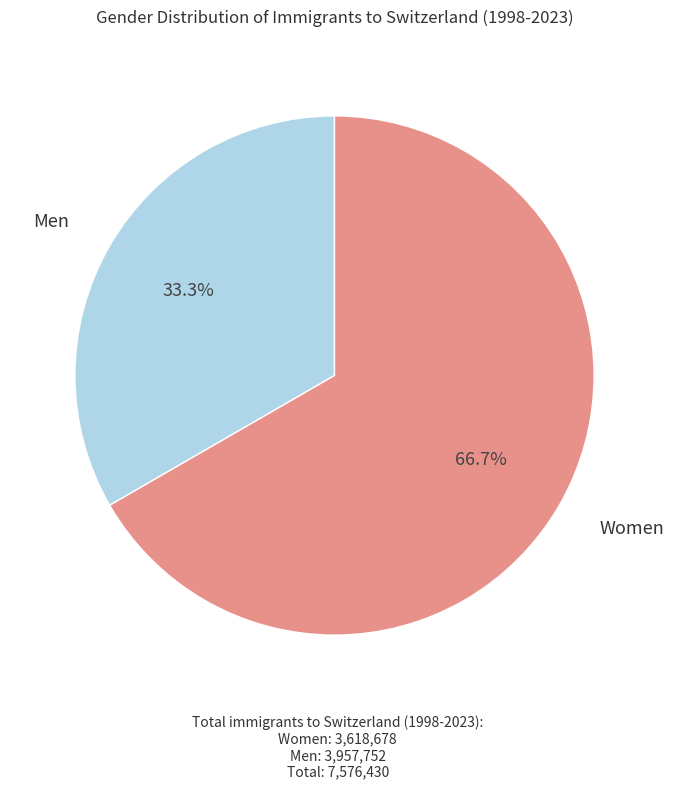

Which slice is the smallest?

Men